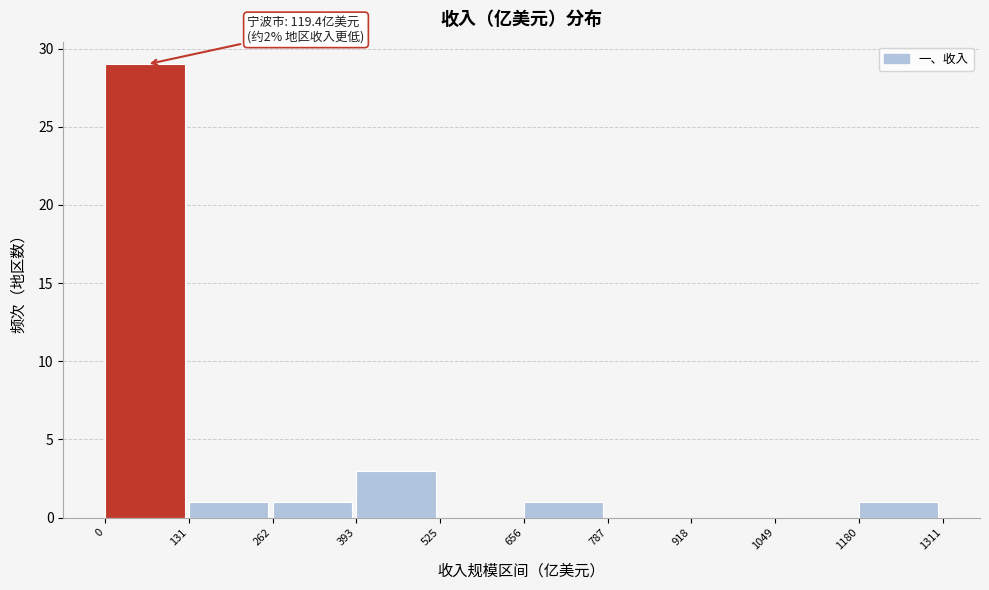

Over which range of the x-axis is the bar tallest?

0 to 131